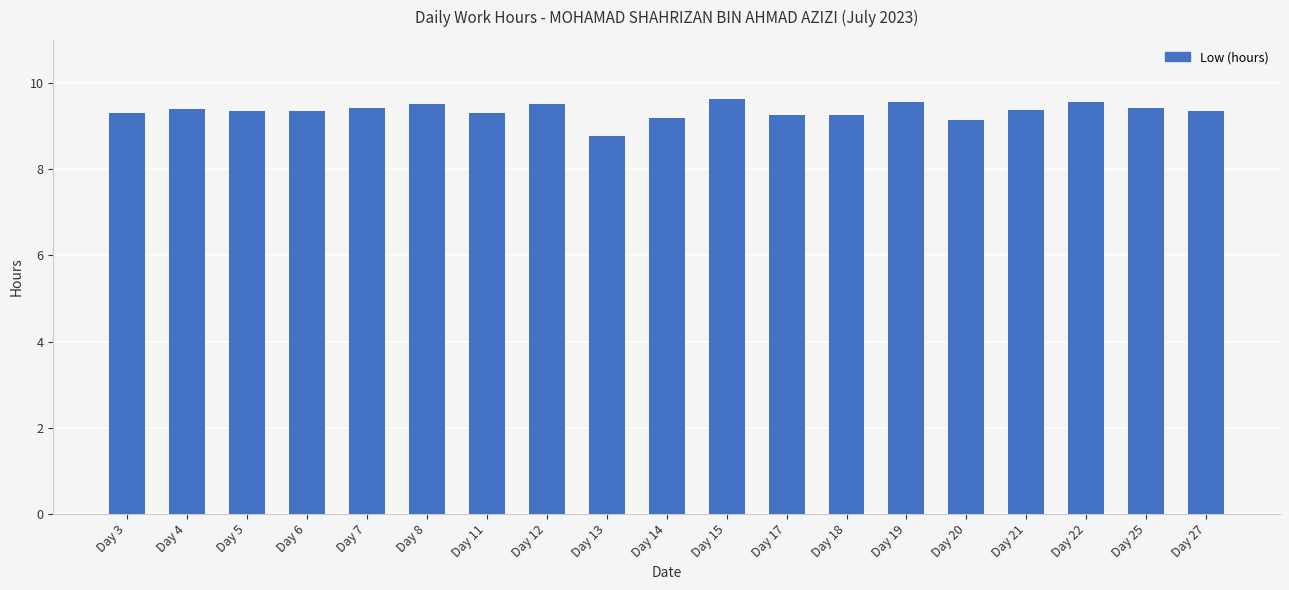

What is the ratio of the value at Day 14 to the value at Day 3?

1.0